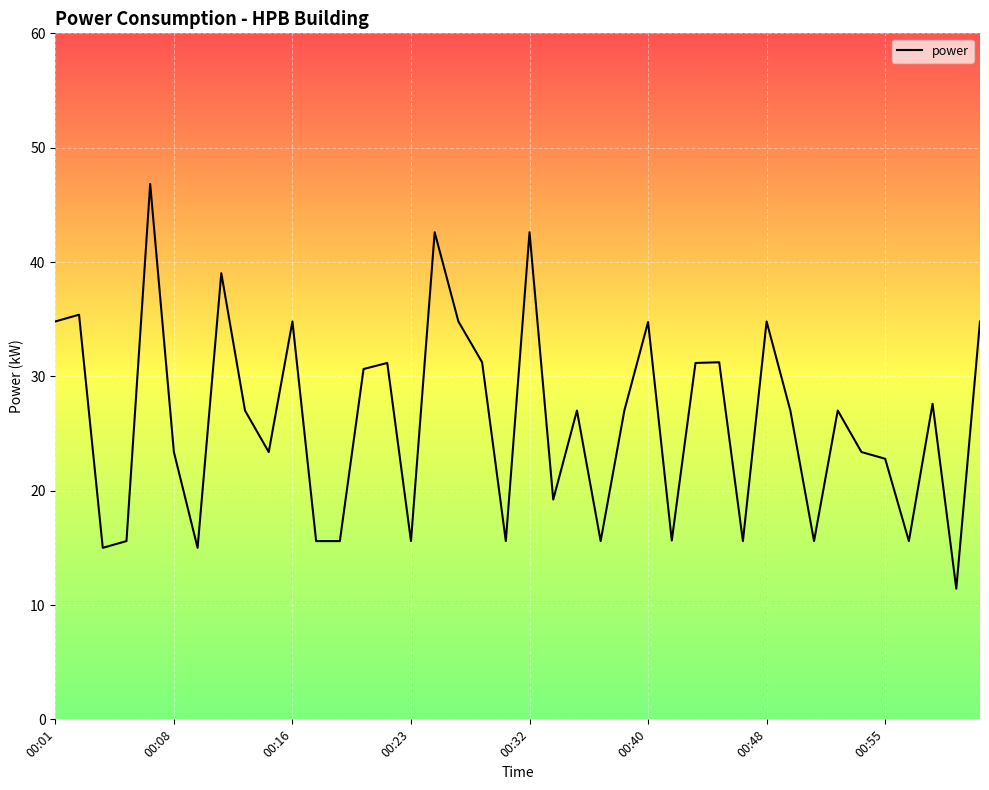

What is the smallest value displayed?

11.4